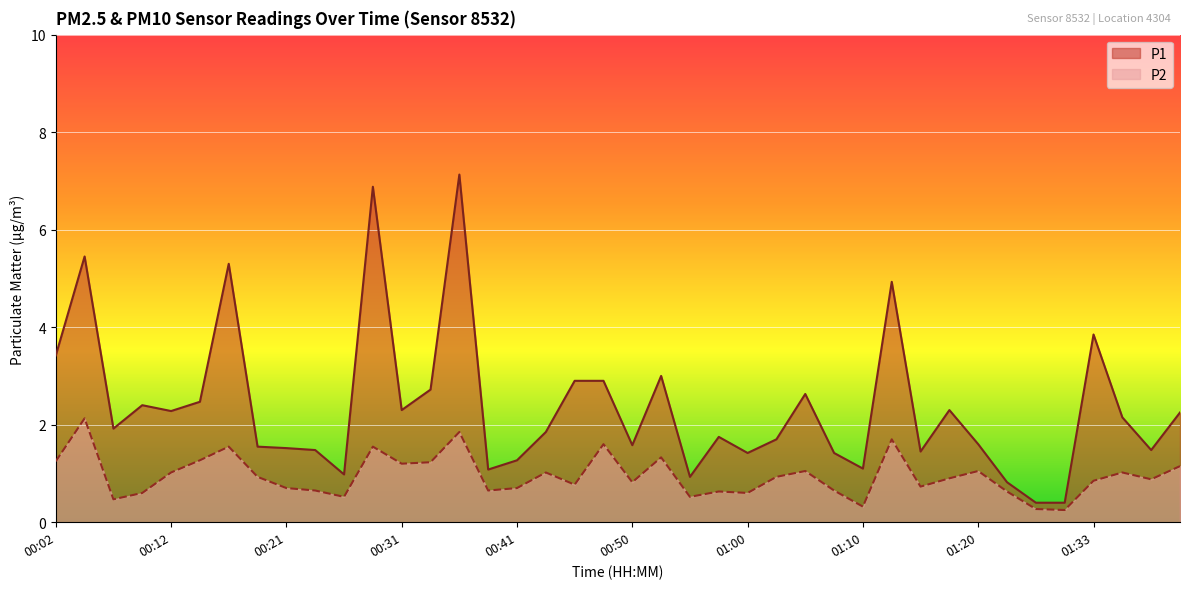

List the series in order of their peak value, lowest first.

P2, P1